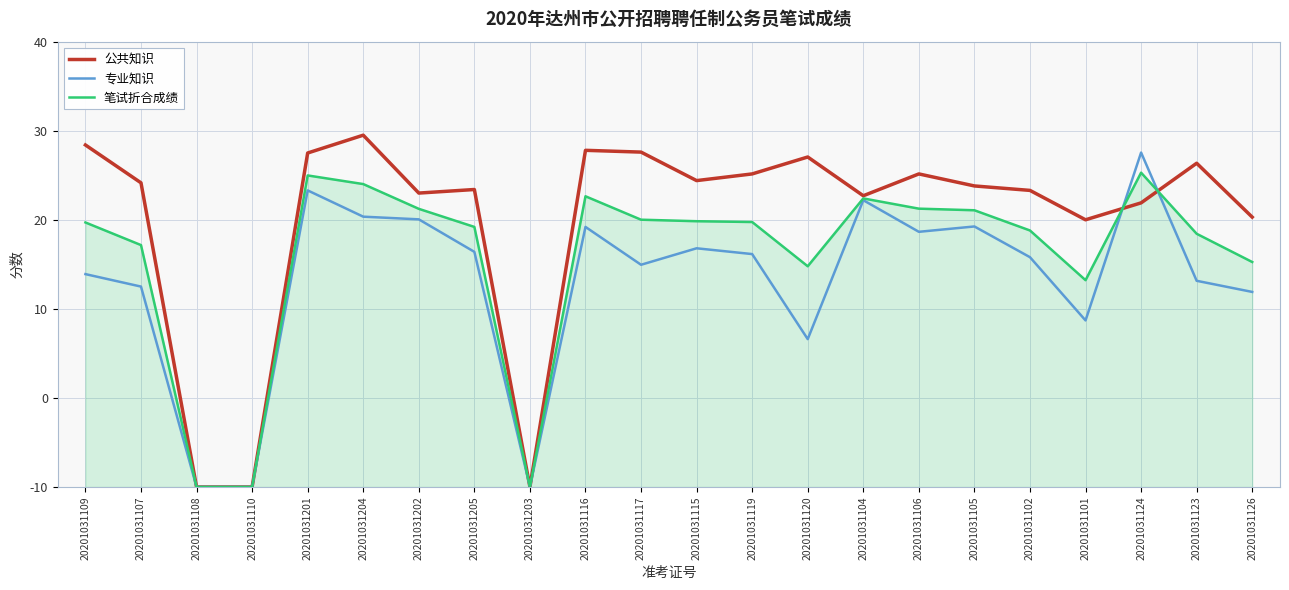

Is this an area chart (filled region under the line)?

Yes